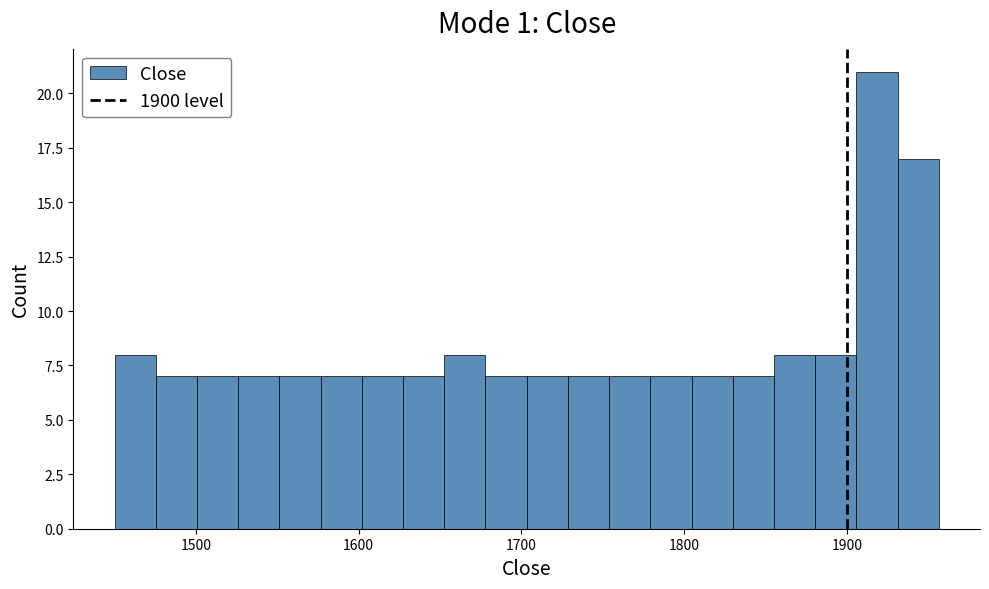

Around what value on the x-axis is the tallest bar? Give the approximate position of its centre, as read against the axis.

1920